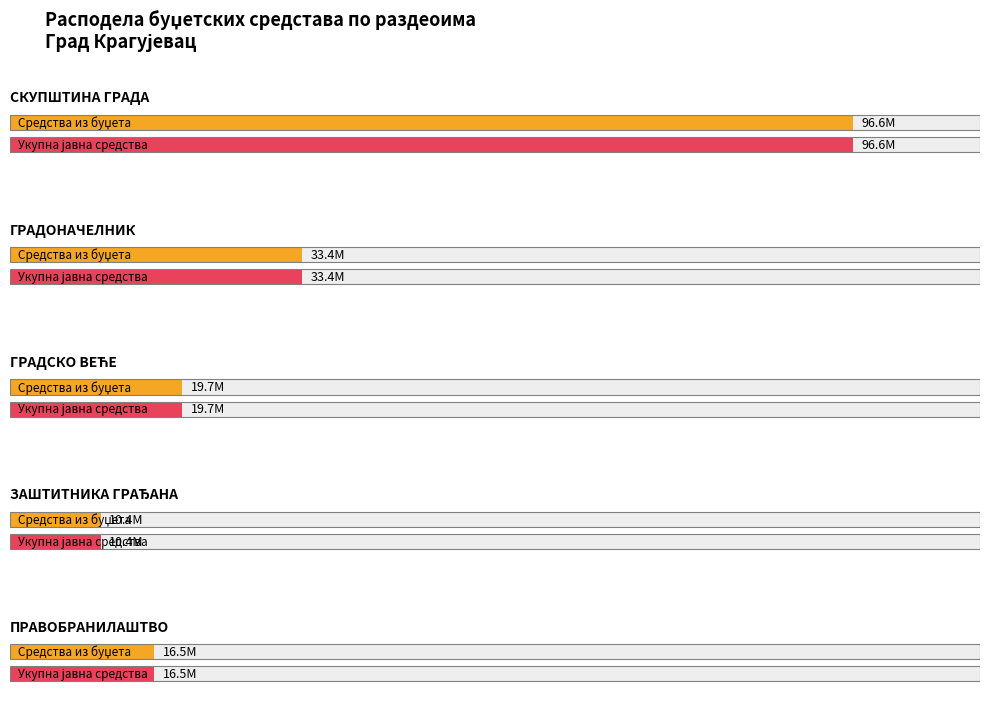

The value of Средства_из_буџета at ЗАШТИТНИКА ГРАЂАНА is 10390000. True or false?

True